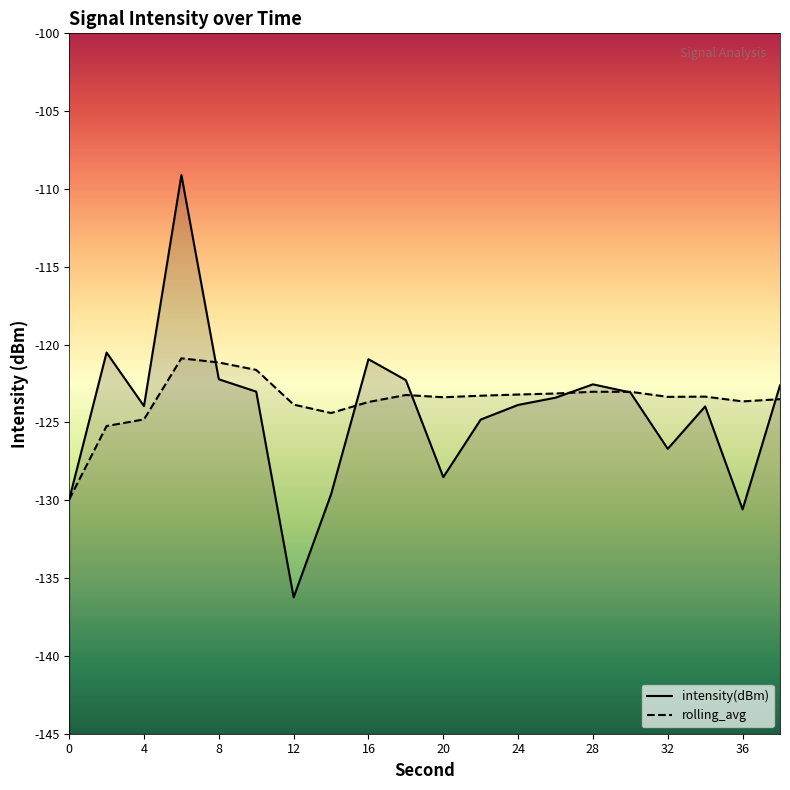

Which has a higher value, 22 or 8?

8